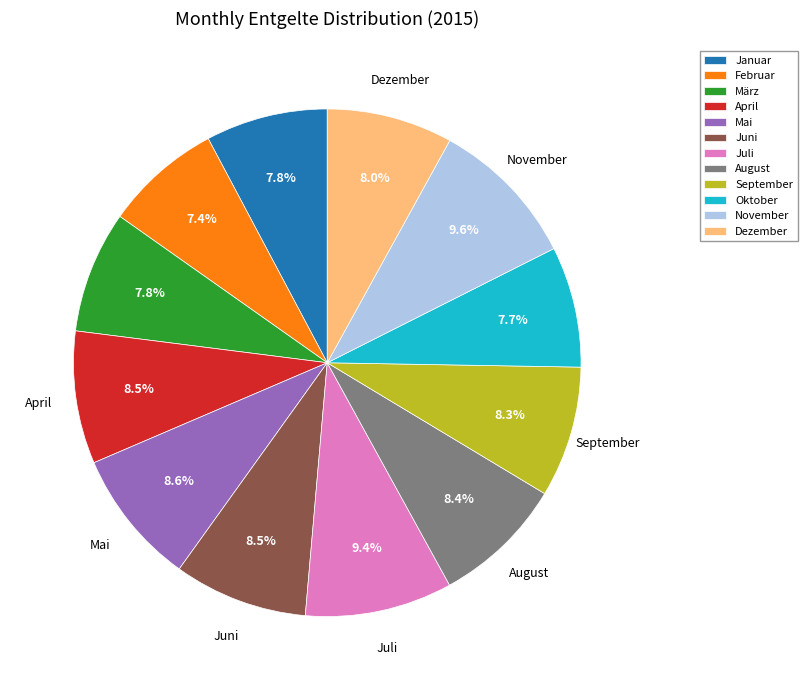

Combined, do Oktober and August account for over 50%?

No